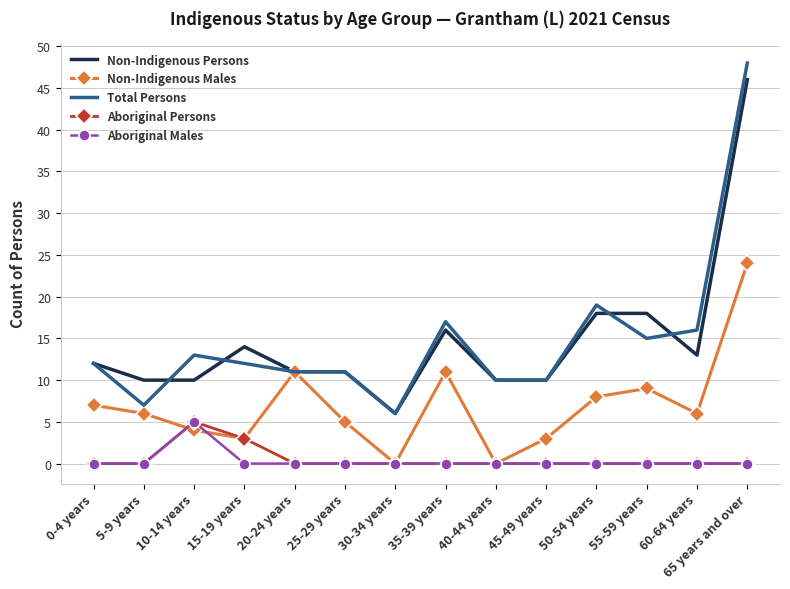

What position from the right is 35-39 years?

7